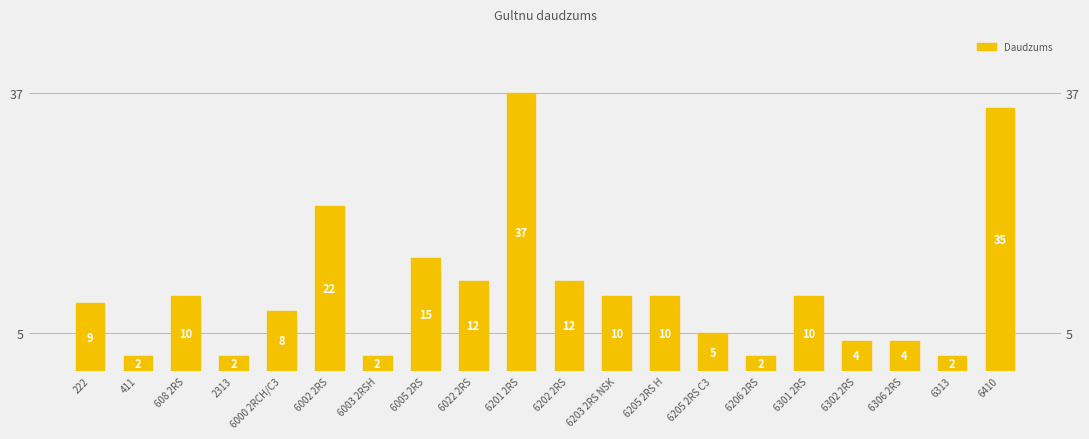

How many categories are shown in the chart?

20